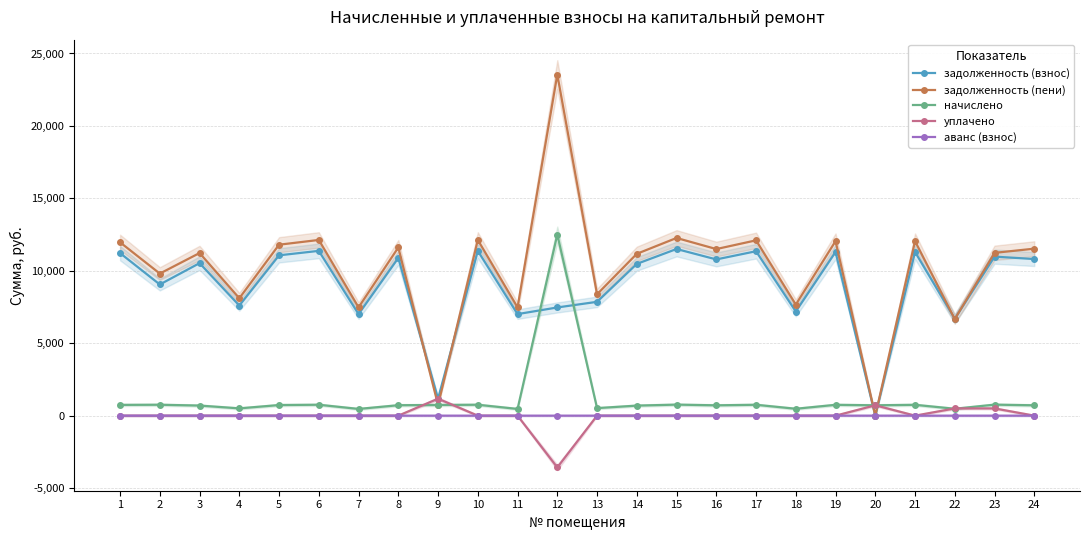

Which category has the highest value in the уплачено series?

9